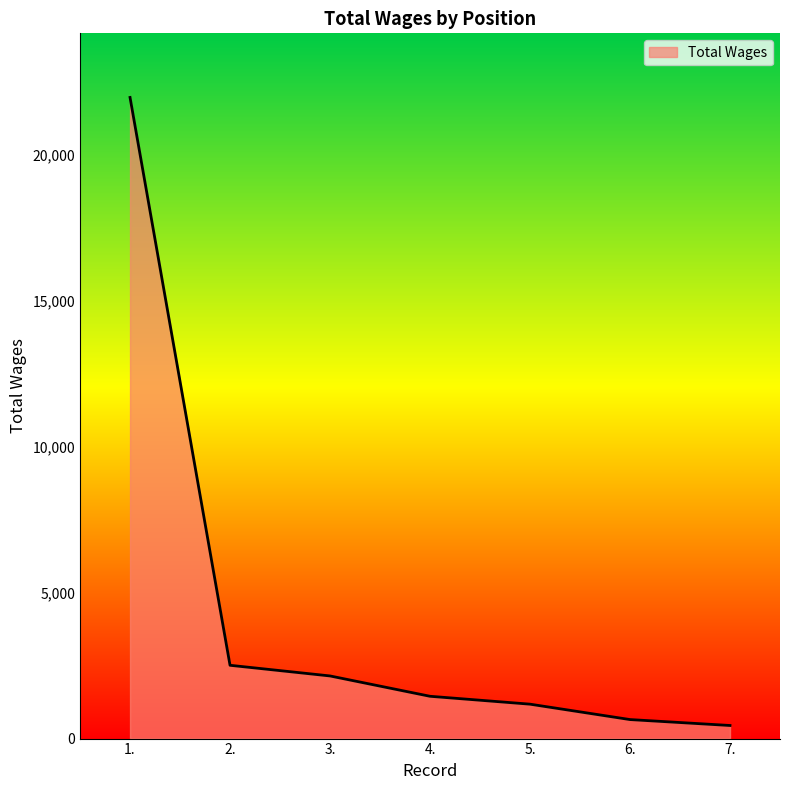

What is the sum of all values?

30324